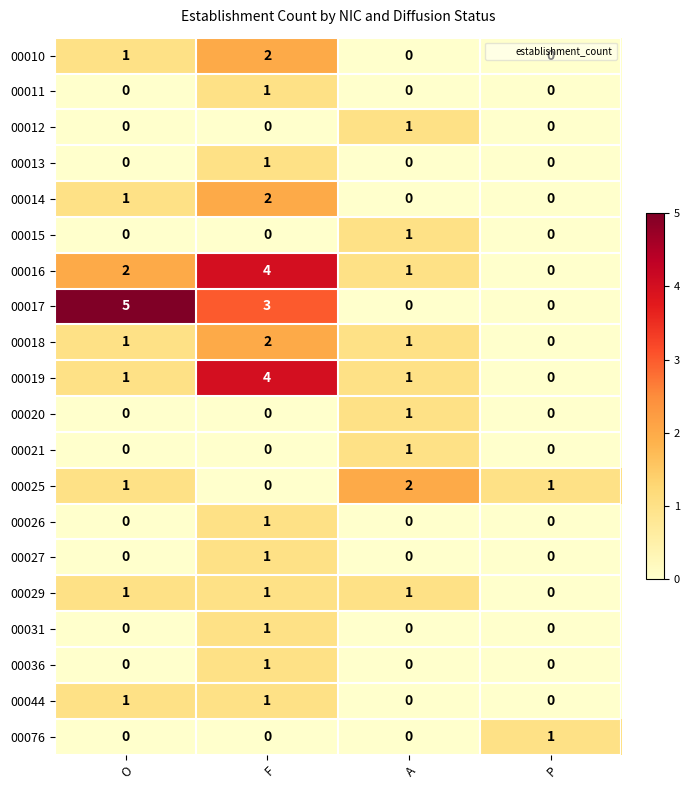

Where is 00029 nearest to the value 0?

P